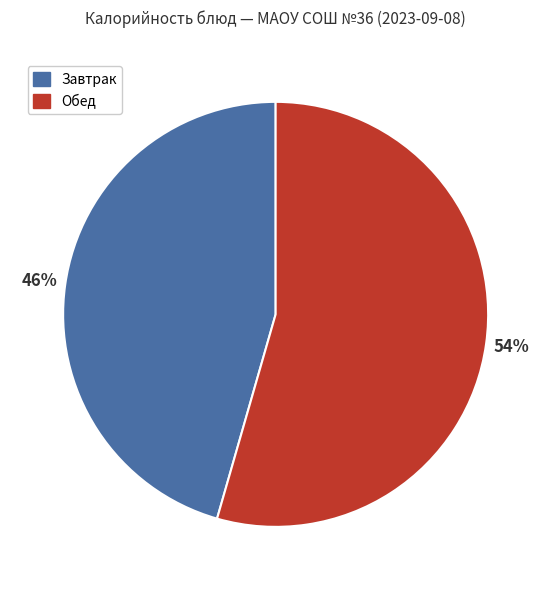

What is the smallest slice in the pie chart?

Завтрак